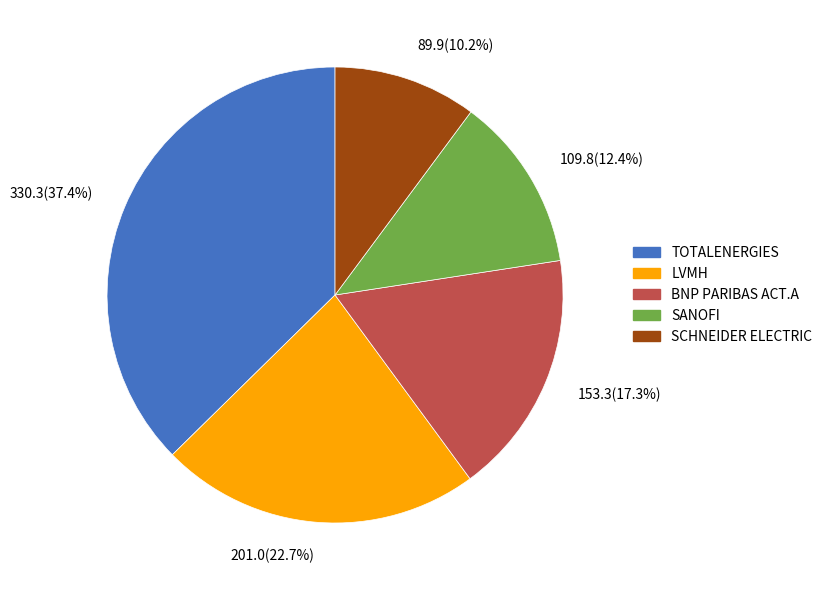

Which slice is the largest?

TOTALENERGIES